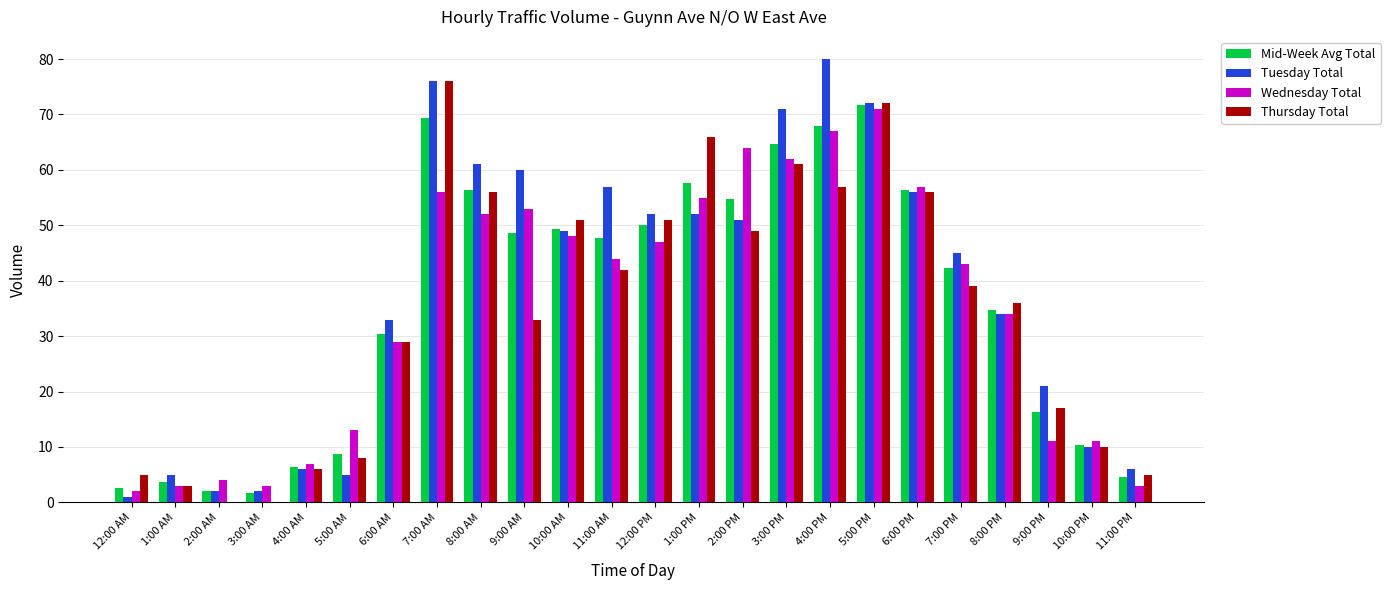

What is the sum of all Thursday Total values?

828.0